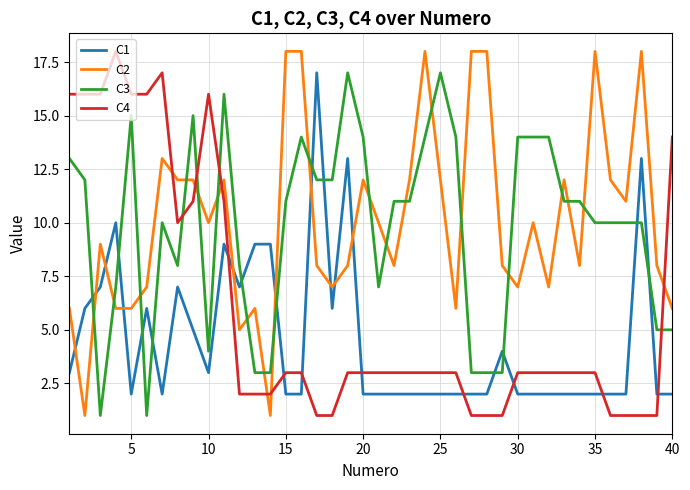

True or false: C1 and C4 cross at least once.

True